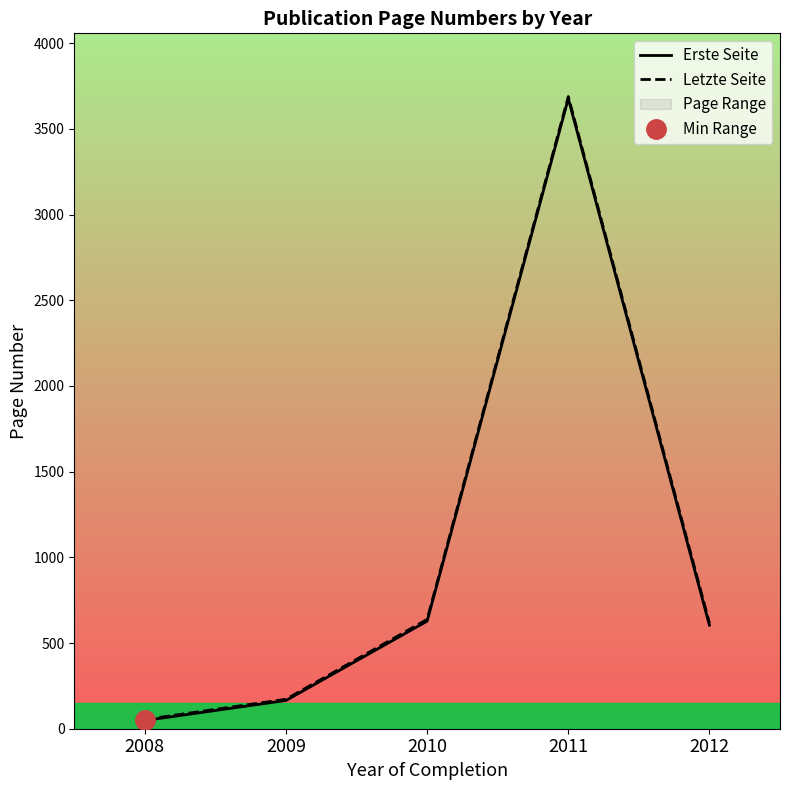

At which label does Letzte Seite first exceed 617?

2010